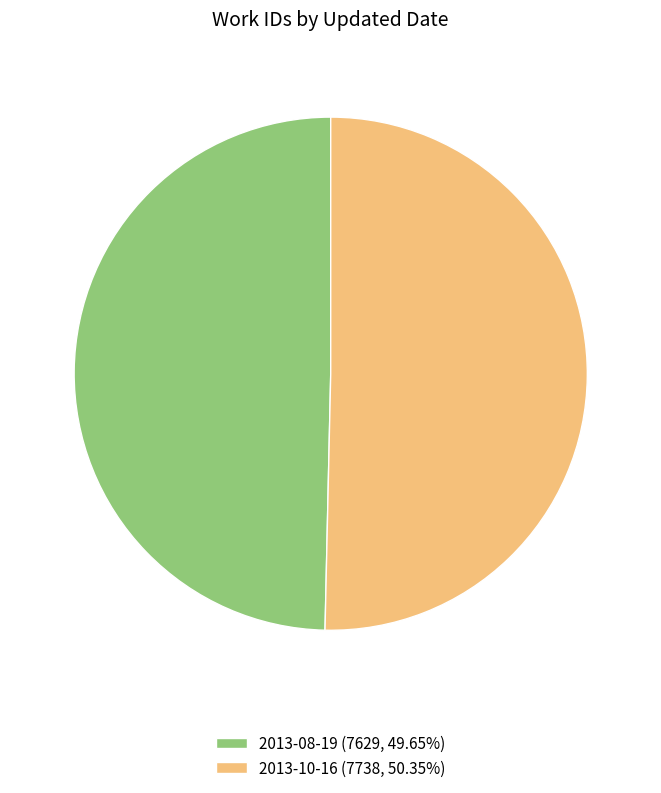

Is there a majority slice in this chart?

Yes